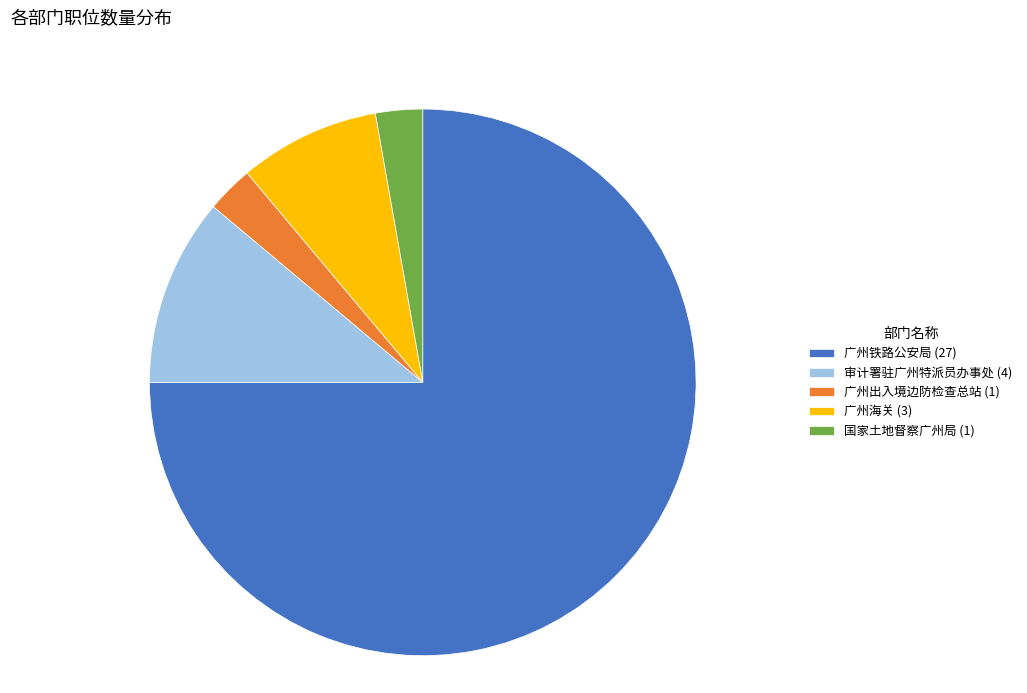

The 广州海关 (3) slice represents 8% of the pie. True or false?

True